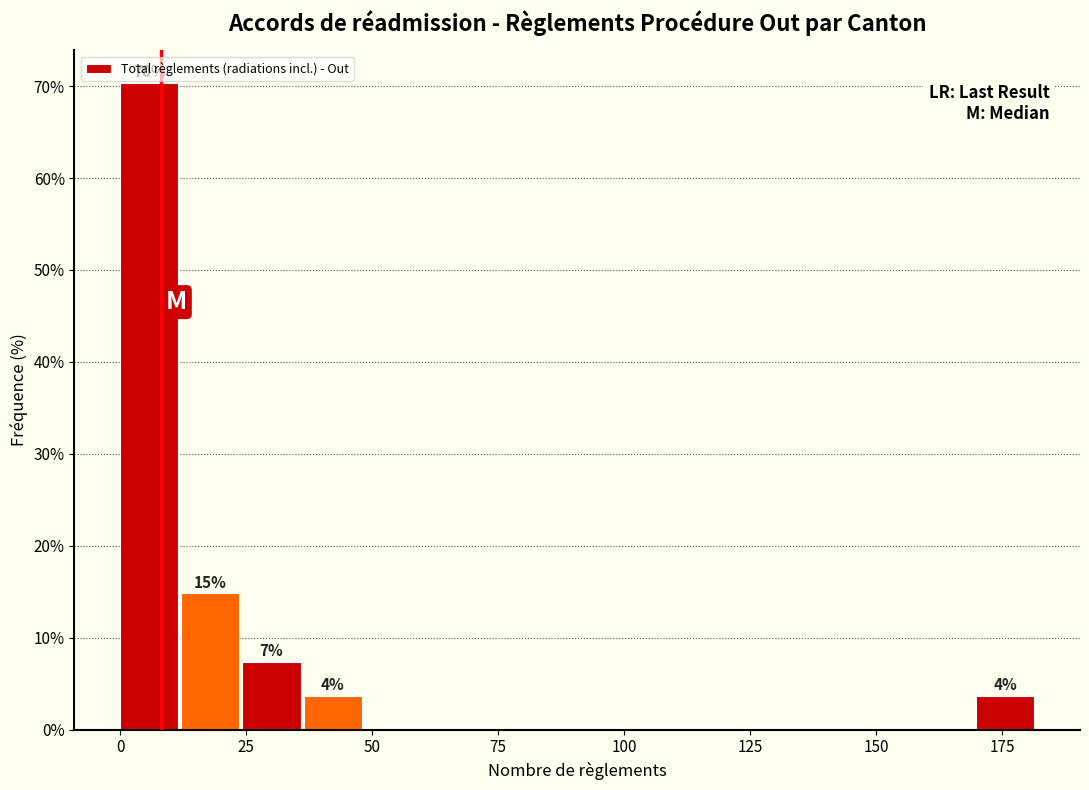

Around what value on the x-axis is the tallest bar? Give the approximate position of its centre, as read against the axis.

5